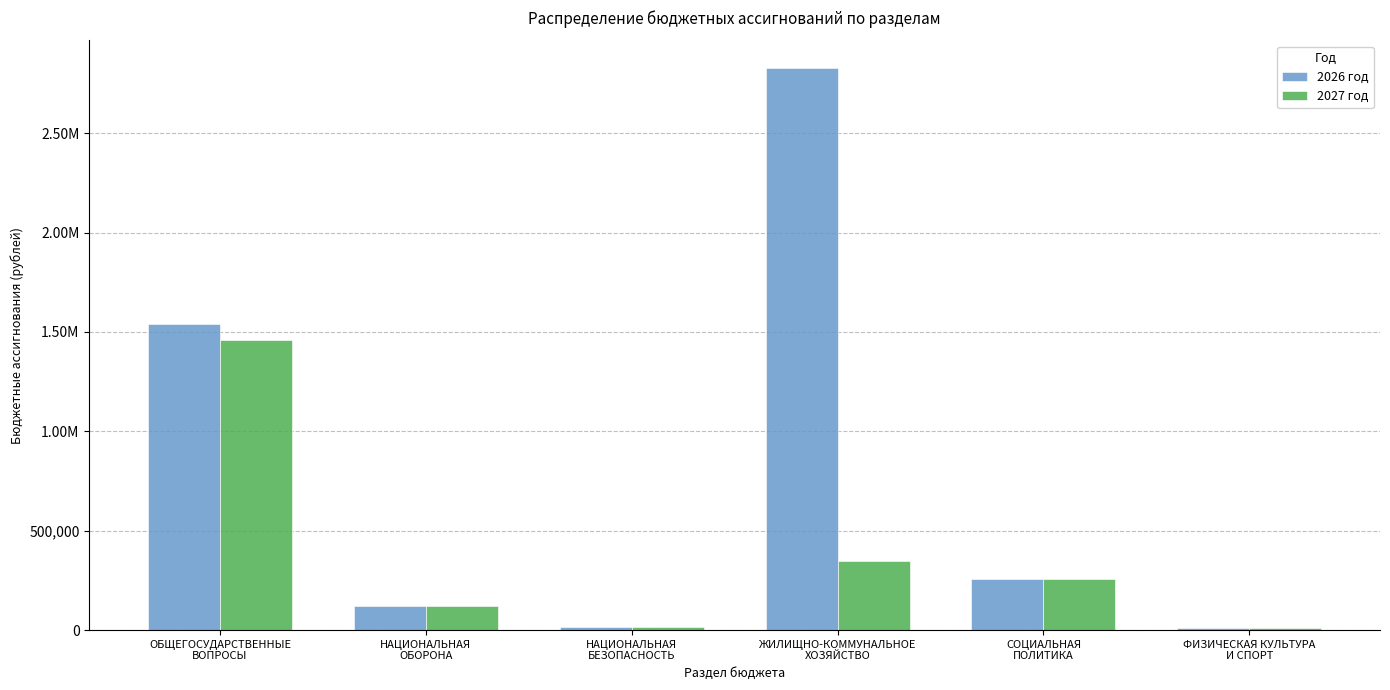

What position from the right is НАЦИОНАЛЬНАЯ
БЕЗОПАСНОСТЬ?

4